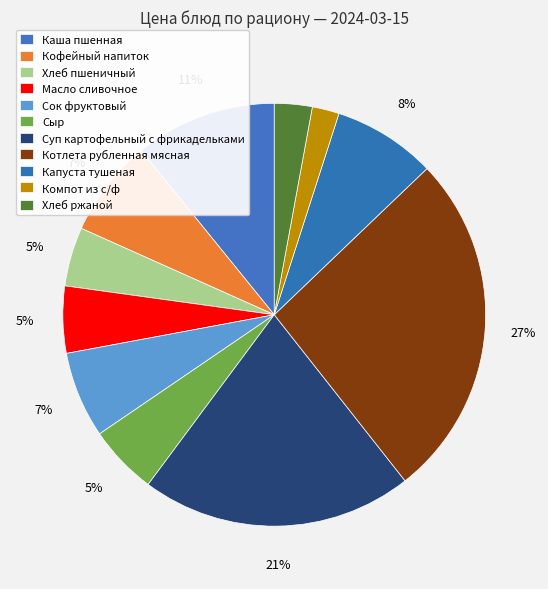

How many slices are in this pie chart?

11